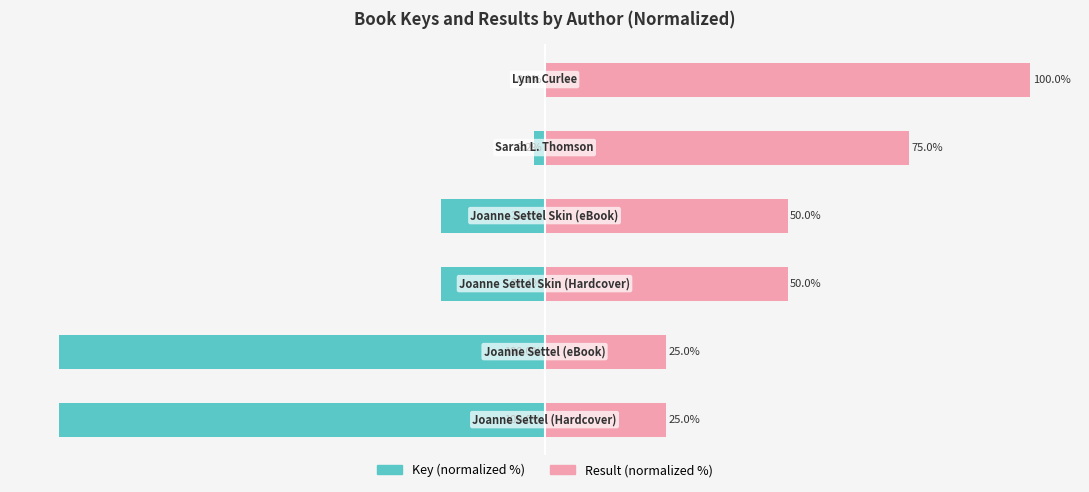

Read the Result (normalized %) value at −25.

75.0